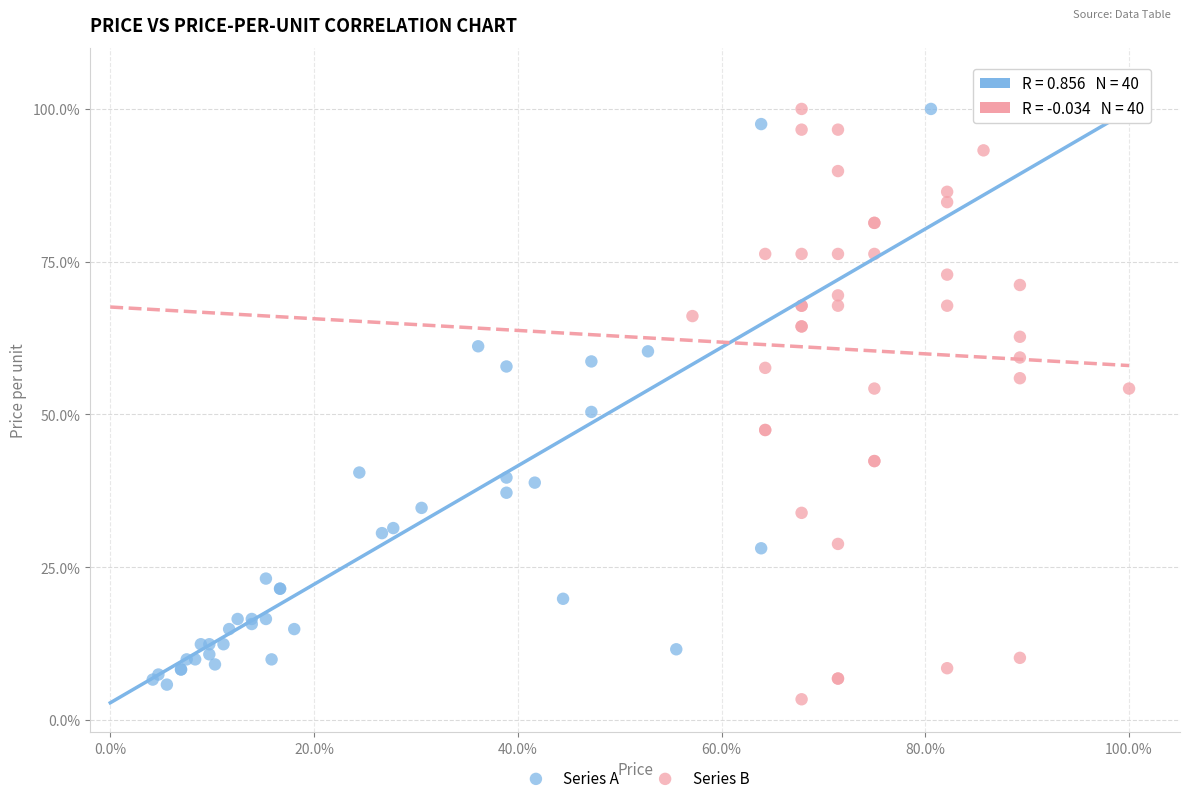

What are all the series names shown in the legend?

Series A, Series B